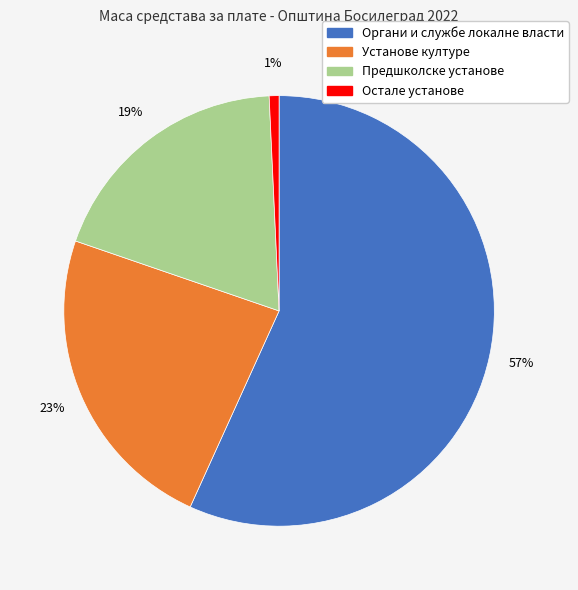

Rank the categories by value from lowest to highest.

Остале установе, Предшколске установе, Установе културе, Органи и службе локалне власти